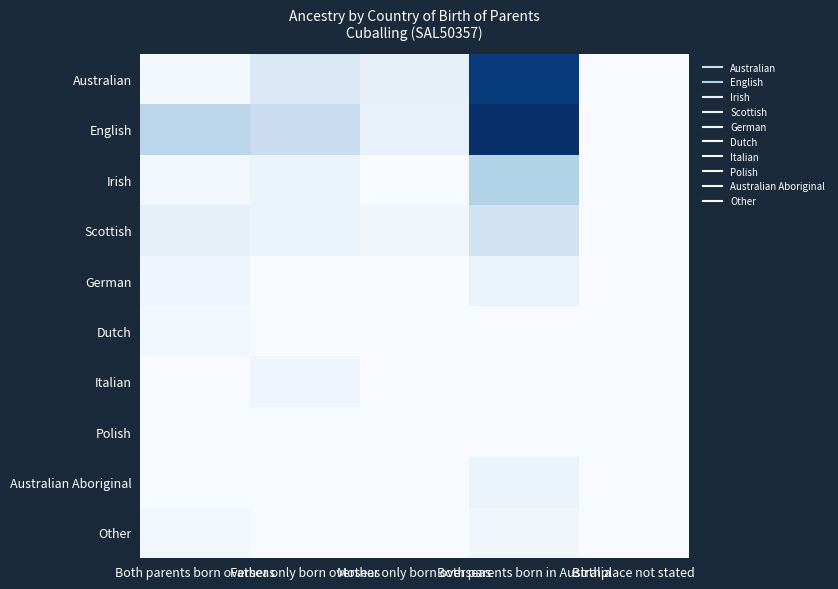

At which category is the sum across all series the highest?

Both parents born in Australia